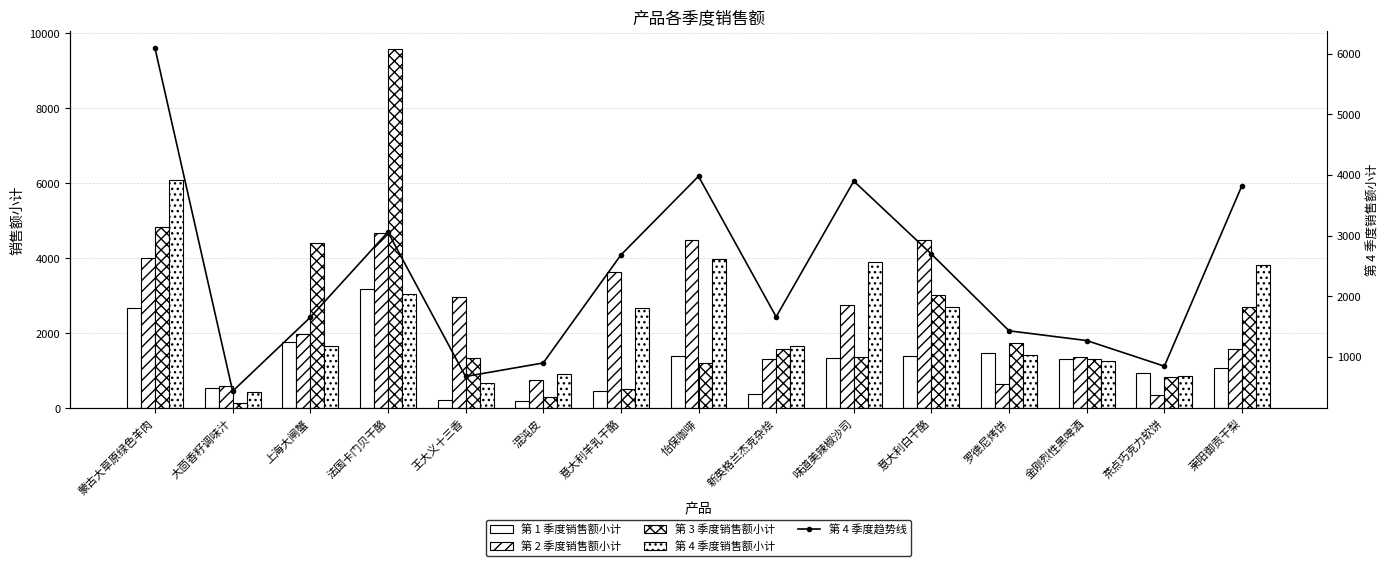

Which series changed the most between 金刚烈性黑啤酒 and 茶点巧克力软饼?

第 2 季度销售额小计